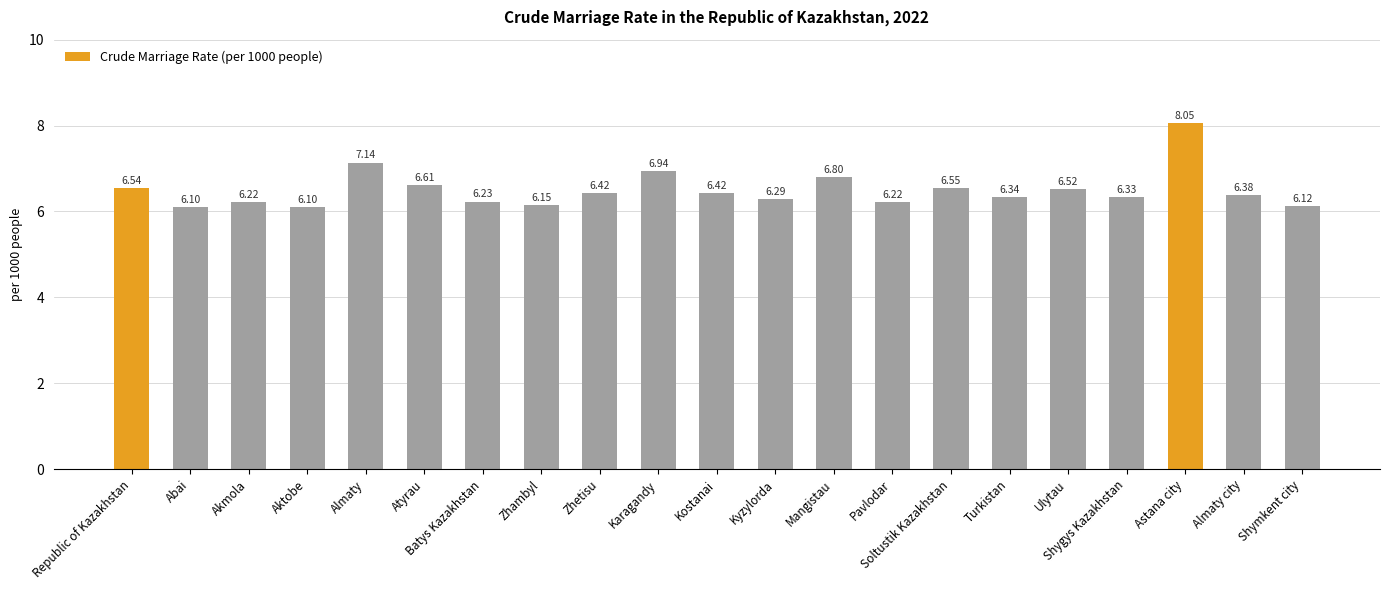

What is the ratio of the value at Aktobe to the value at Karagandy?

0.9